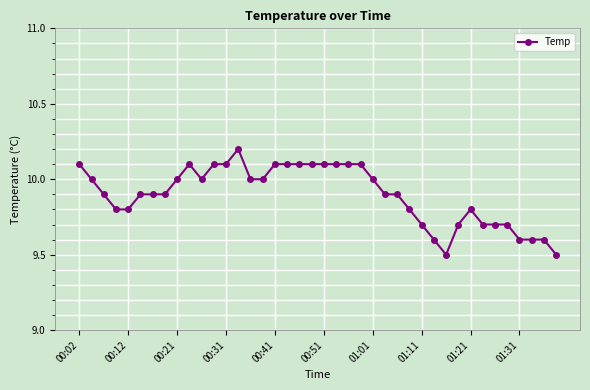

What is the average value?

9.9